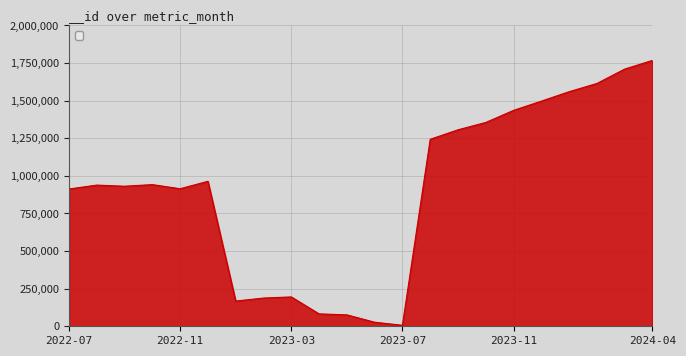

What is the greatest value displayed?

1767784